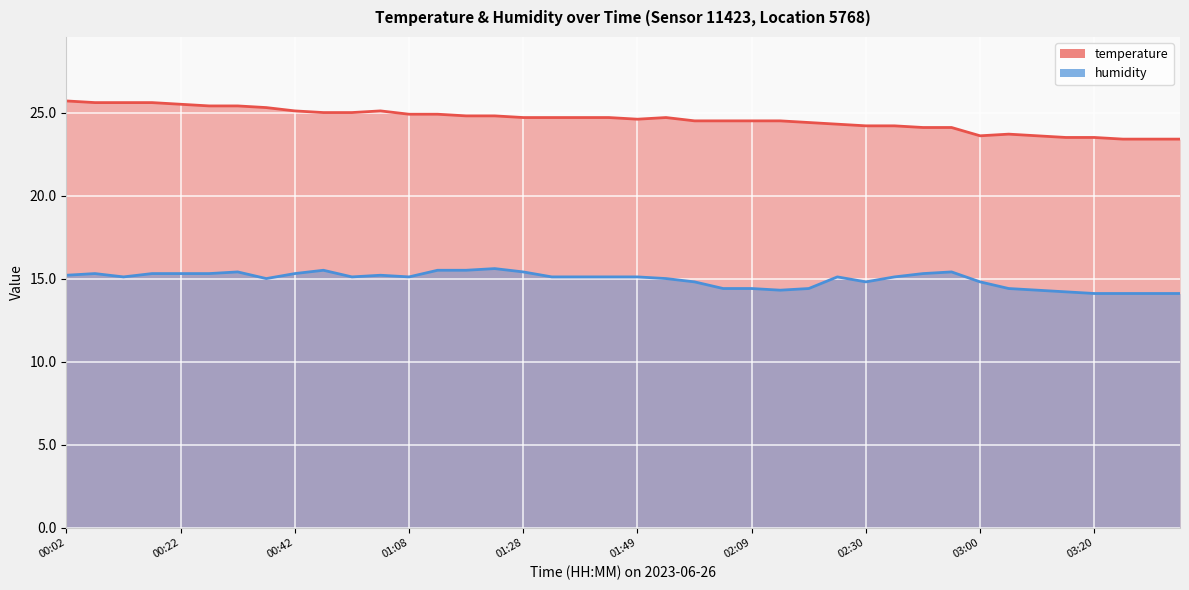

Which series has the largest total across all categories?

temperature